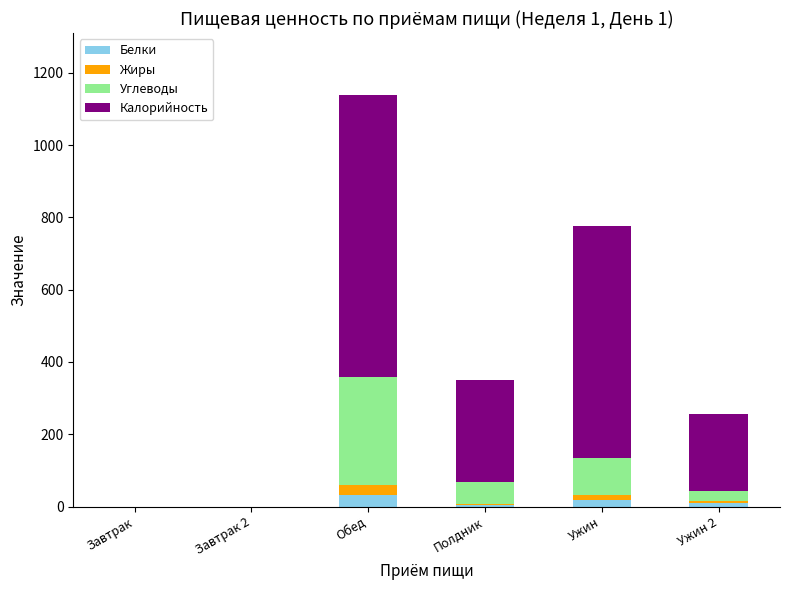

What is the total value across all series at Обед?

1138.9